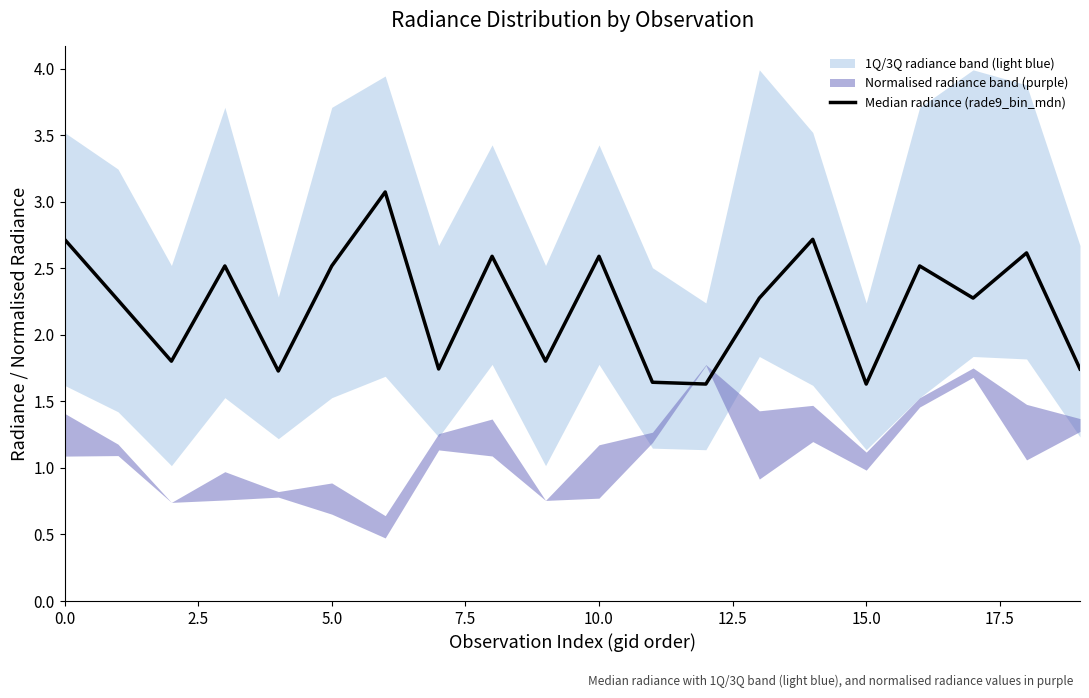

How many values are below 2?

8